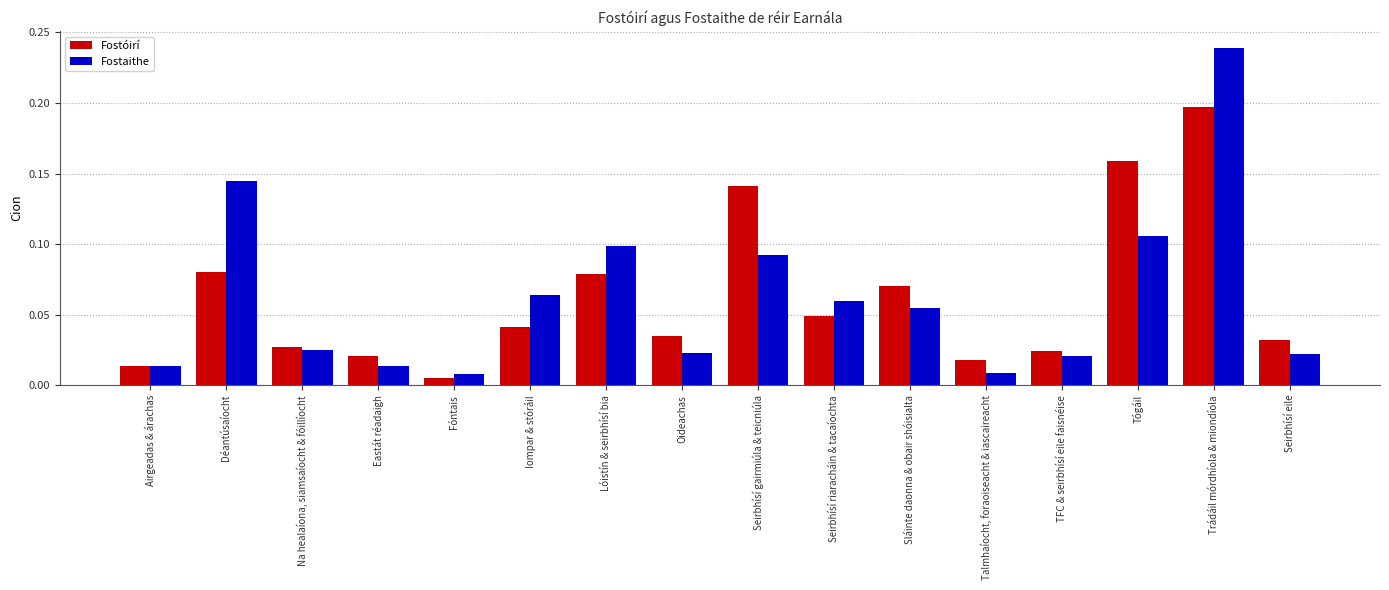

Is the value of Fostóirí at Iompar & stóráil greater than the value of Fostaithe at Déantúsaíocht?

No